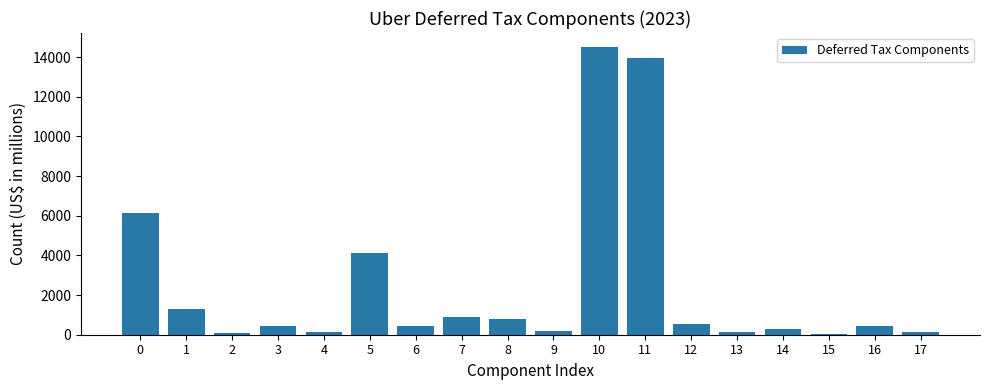

The value at 16 is 433. True or false?

True